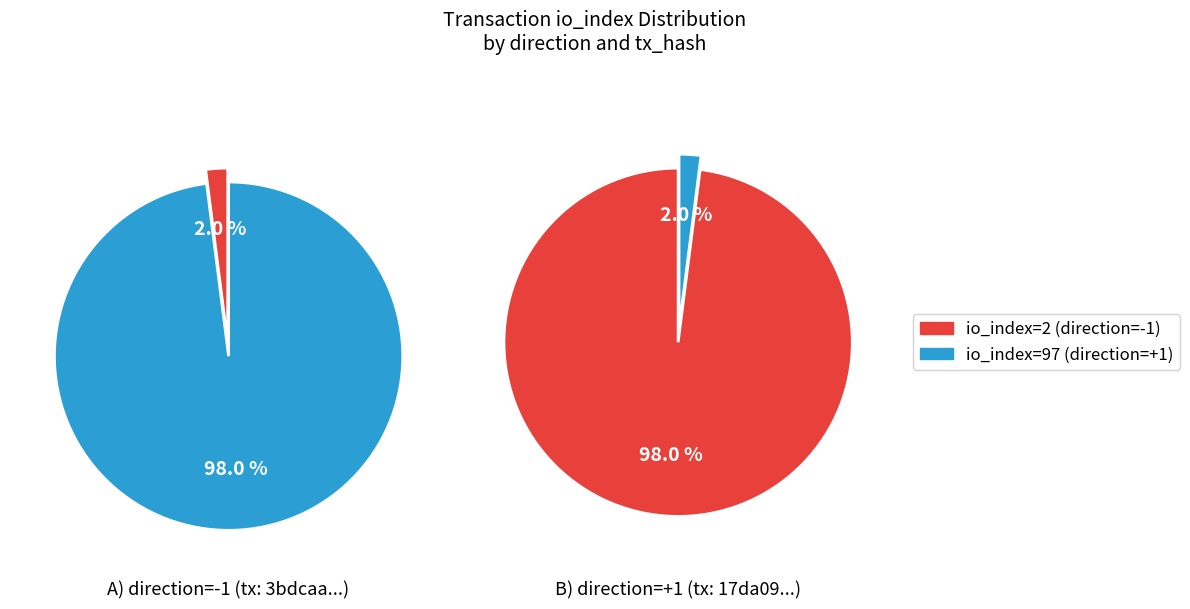

True or false: io_index: 2 accounts for 16% of the total.

False